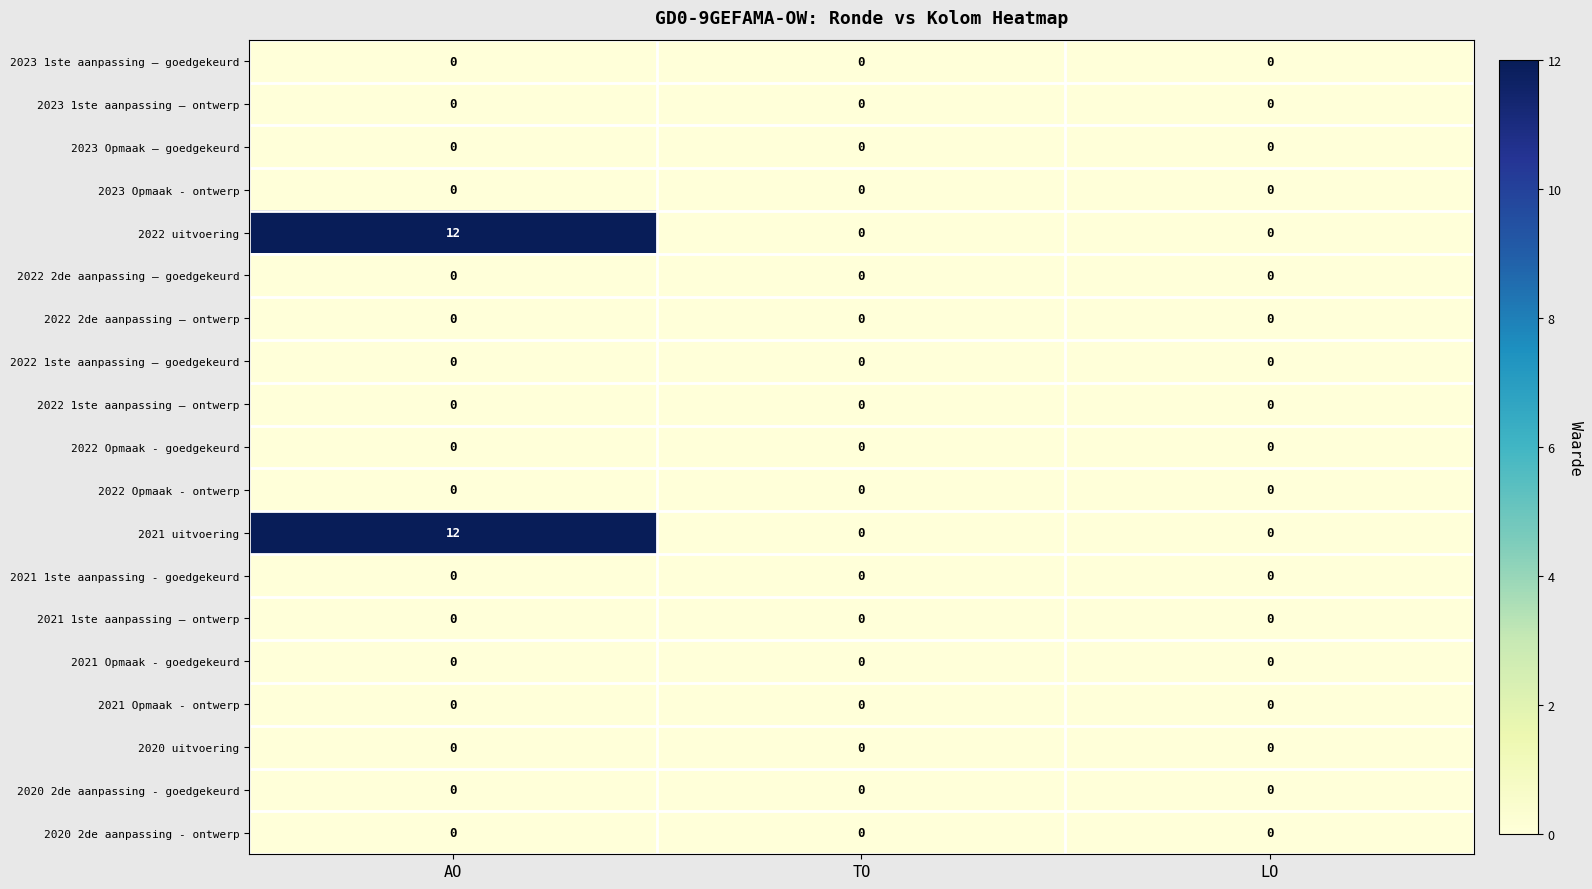

At which category is the sum across all series the highest?

AO